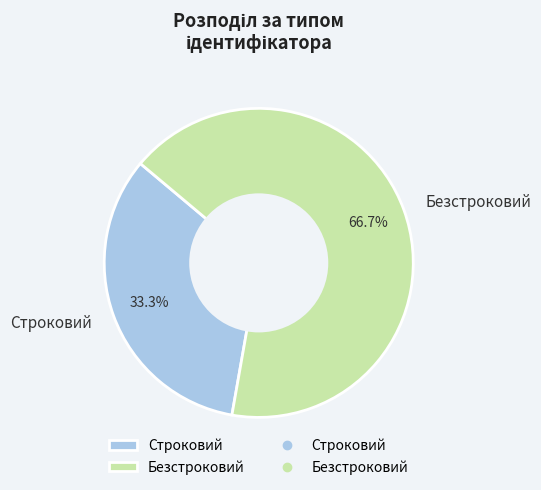

Combined, do Строковий and Безстроковий account for over 50%?

Yes